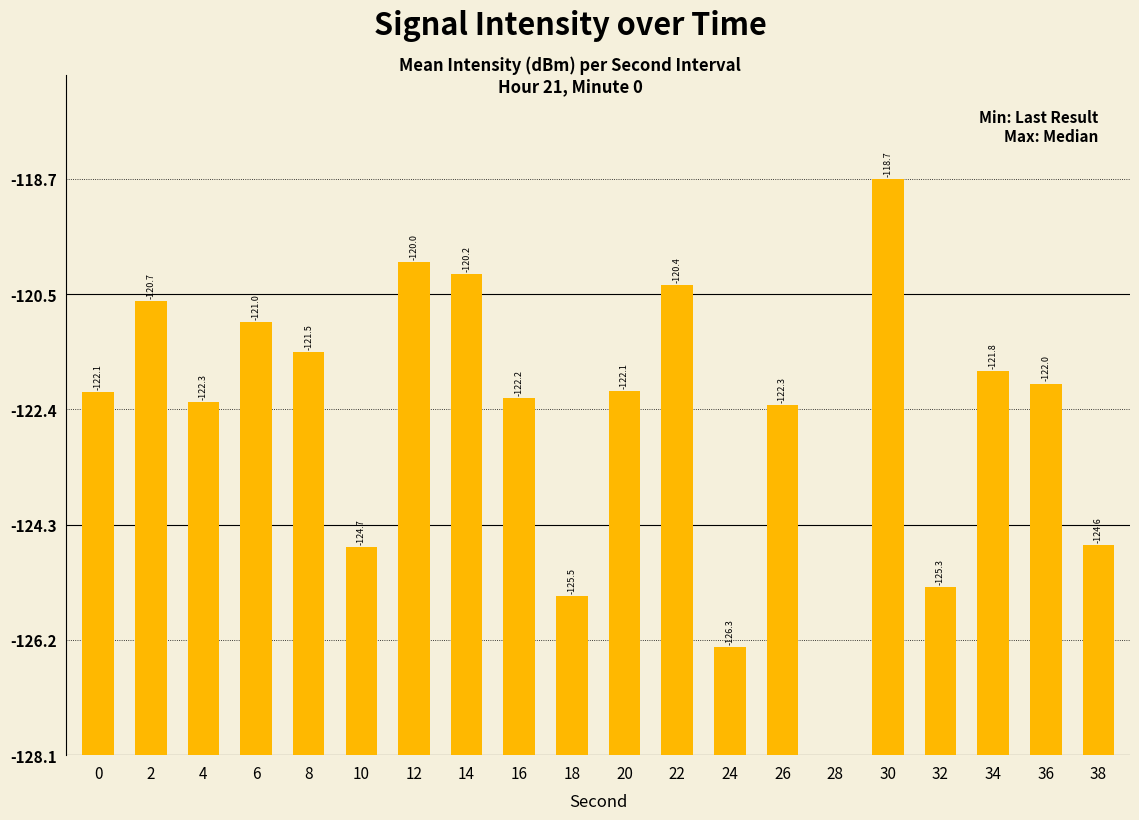

What is the difference between the maximum and minimum values?

9.4